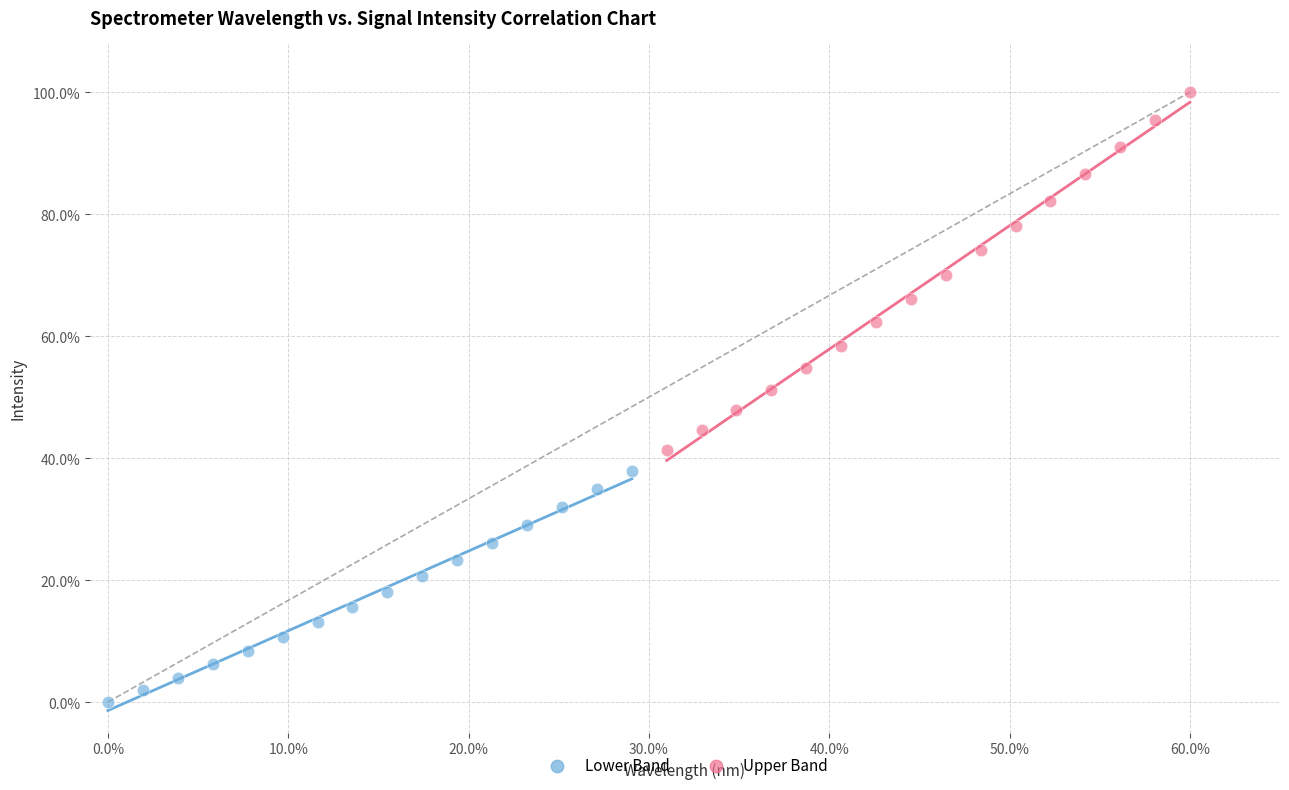

What are all the series names shown in the legend?

Lower Band, Upper Band